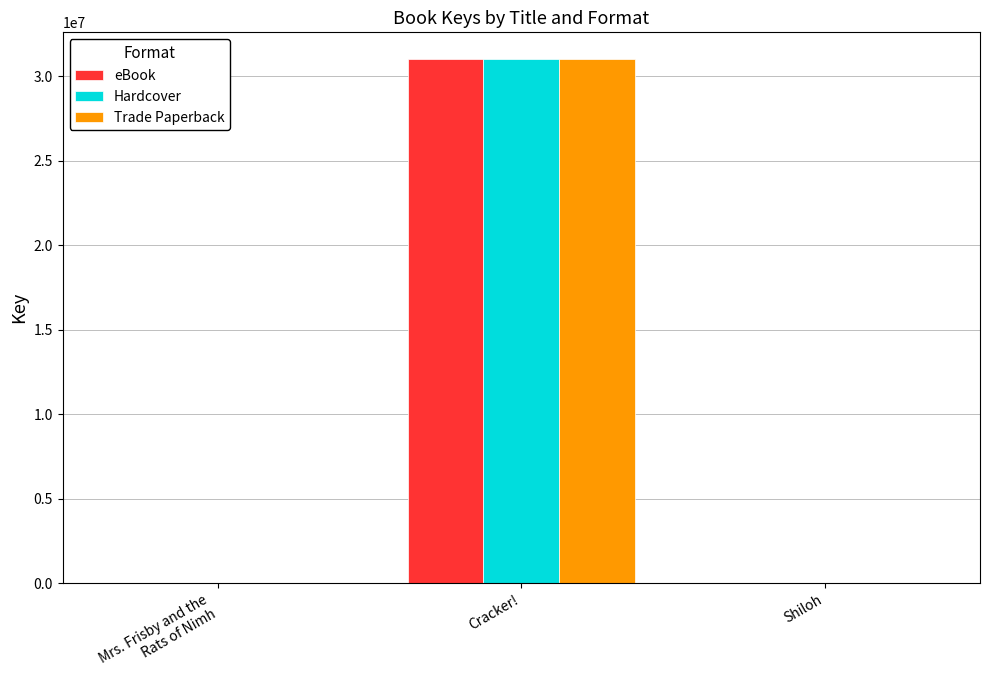

What are all the series names shown in the legend?

eBook, Hardcover, Trade Paperback